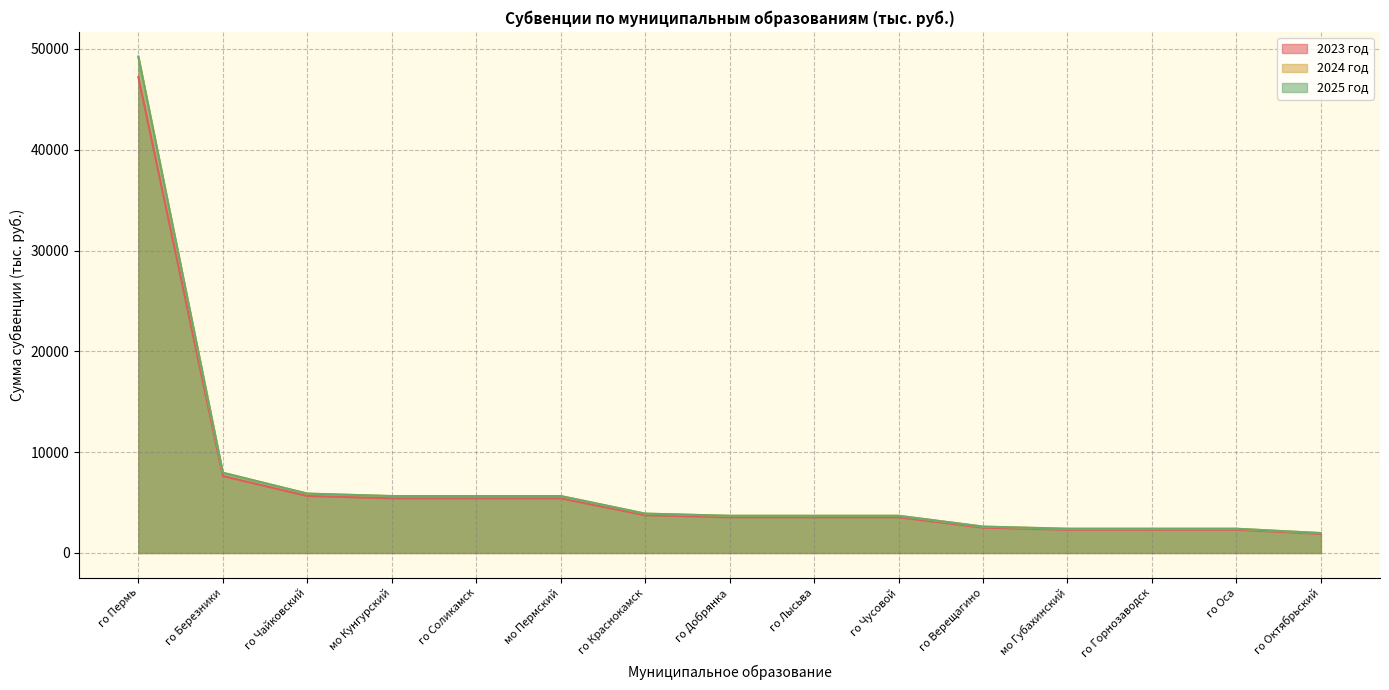

Does the chart have visible grid lines?

Yes